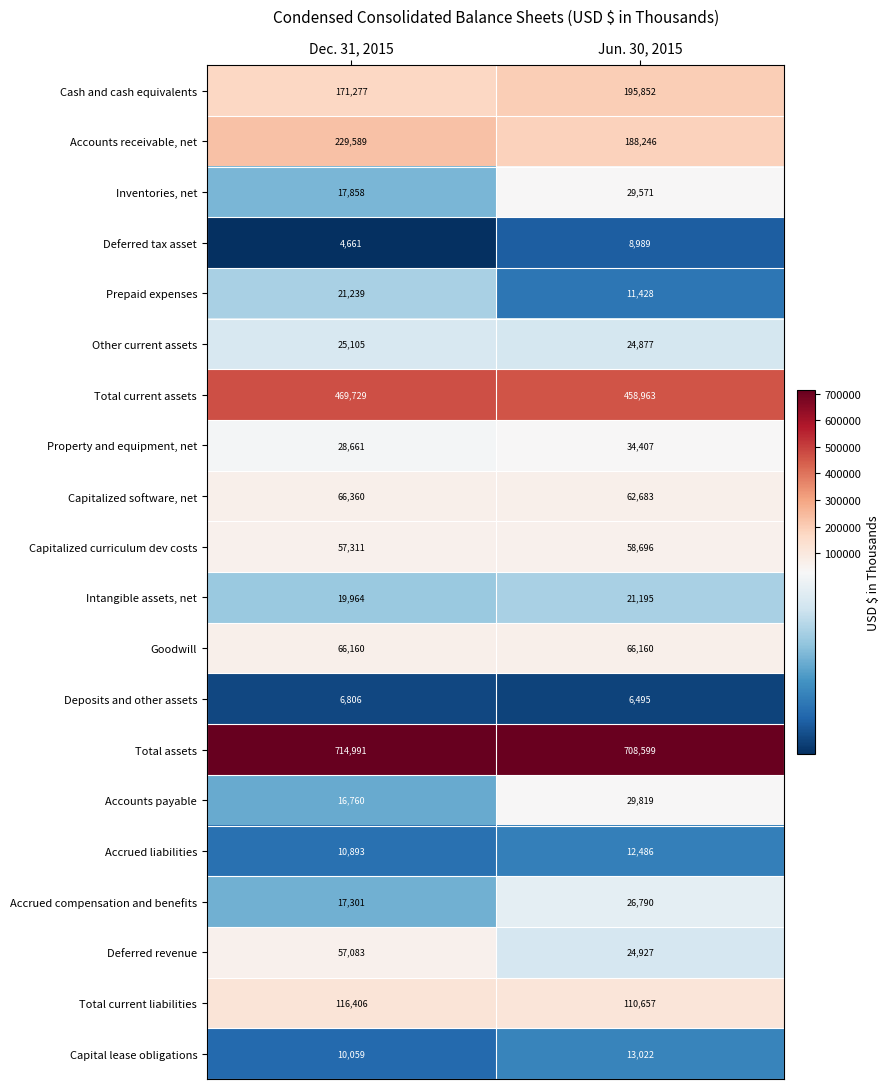

Which label corresponds to the smallest value in the chart?

Dec. 31, 2015